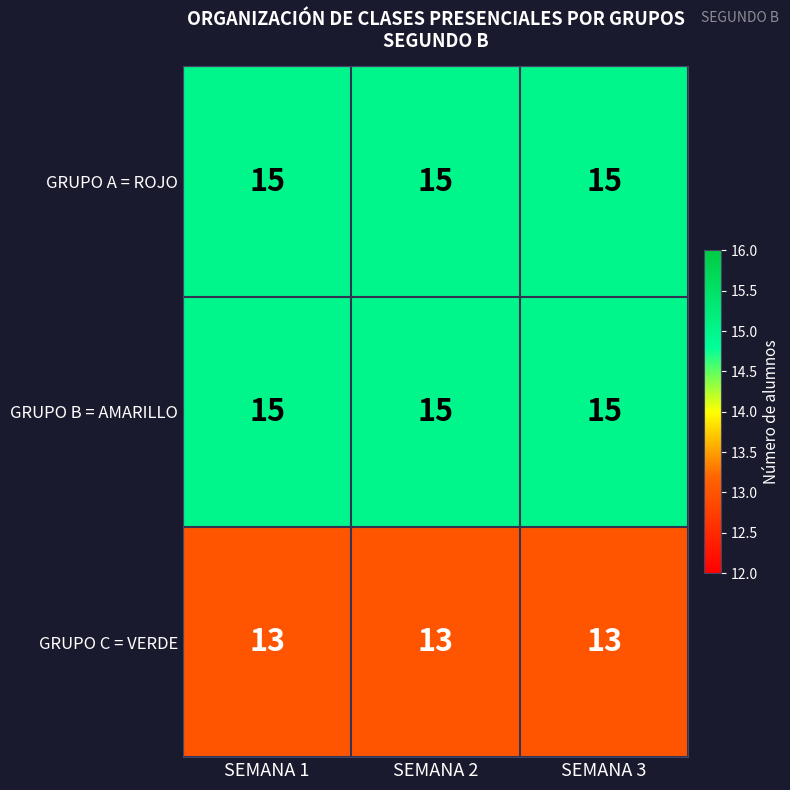

The value of GRUPO B = AMARILLO at SEMANA 3 is 27. True or false?

False